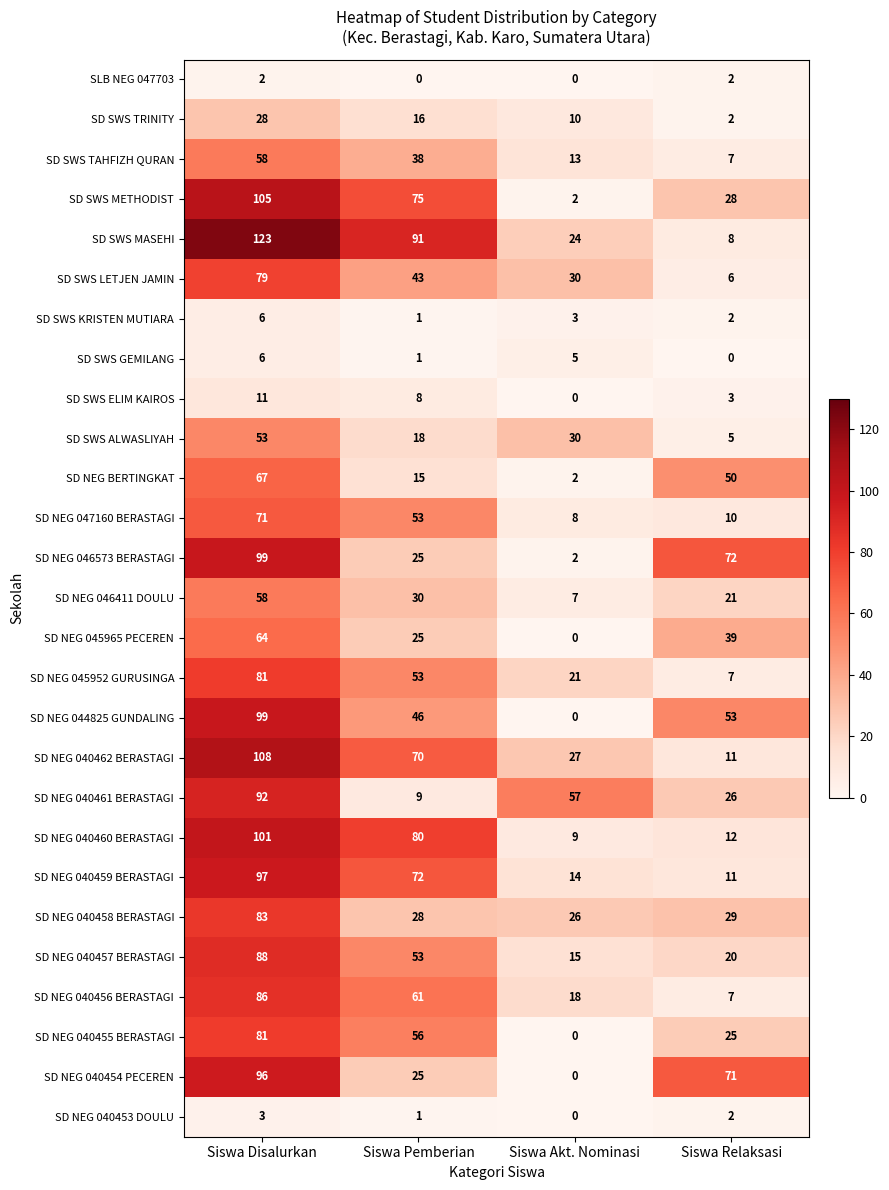

The SD SWS TAHFIZH QURAN series shows 22 at Siswa Pemberian. True or false?

False